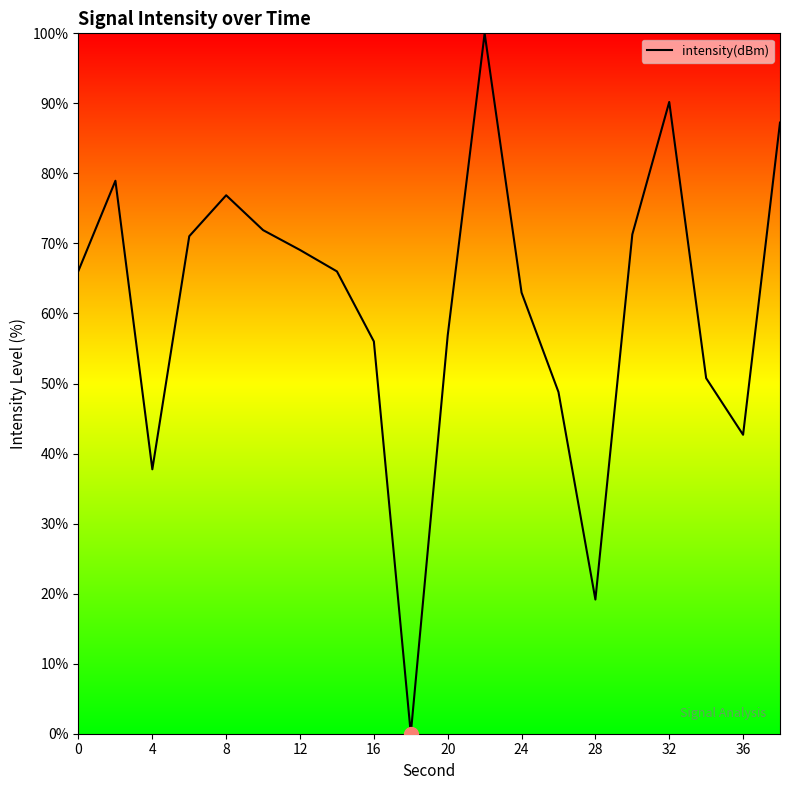

What is the greatest value displayed?

100.0